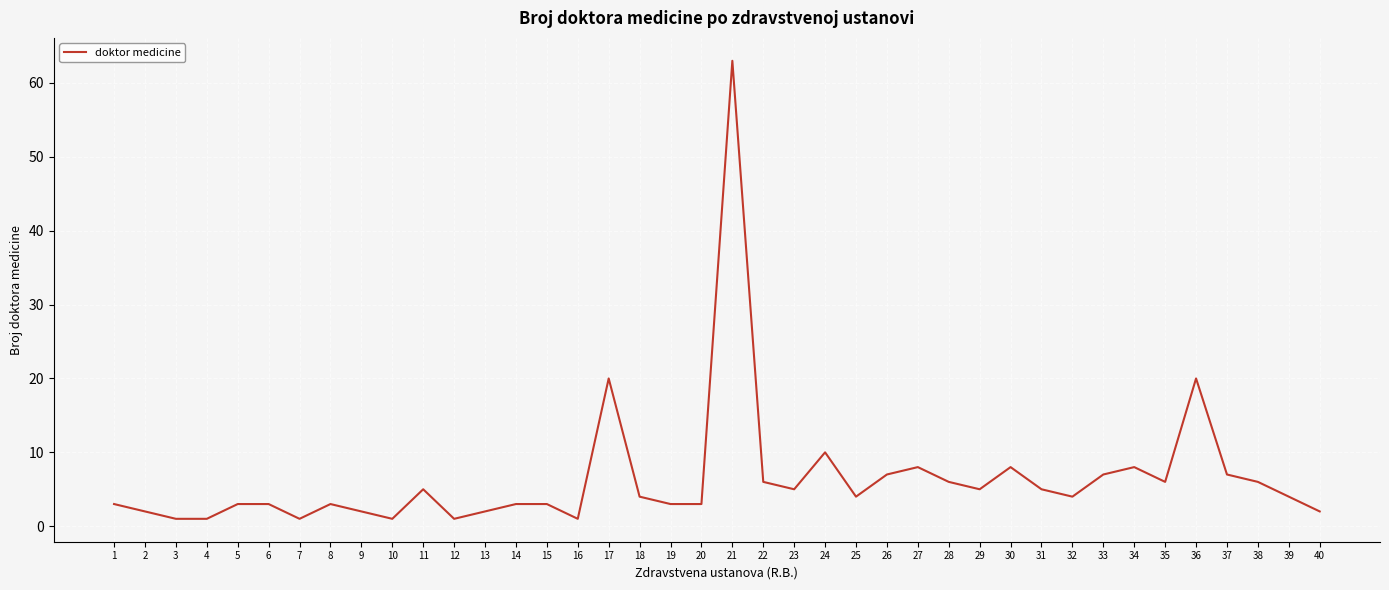

What is the greatest value displayed?

63